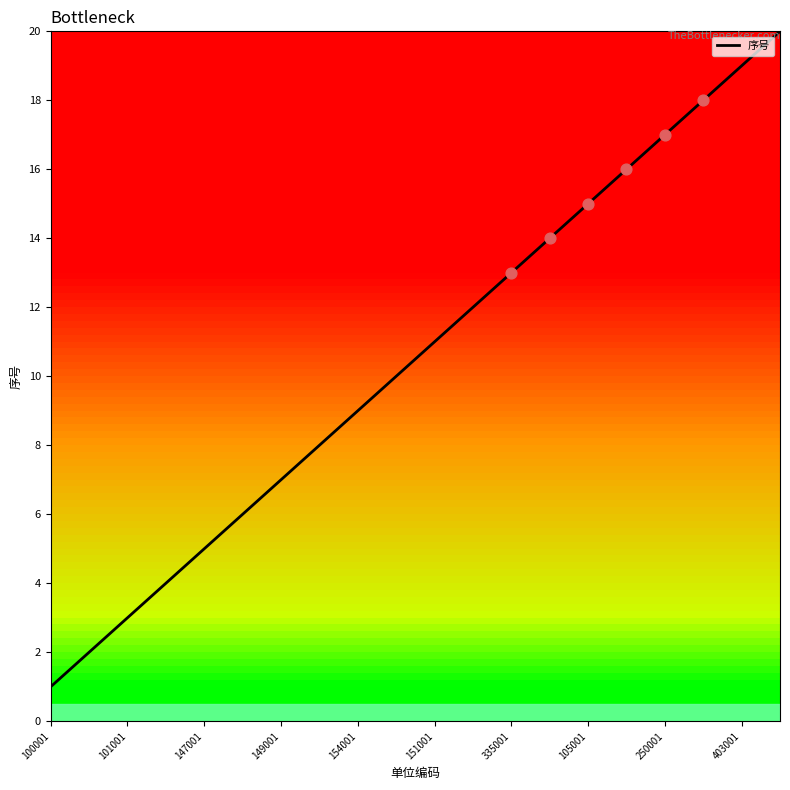

What is the difference between the maximum and minimum values?

19